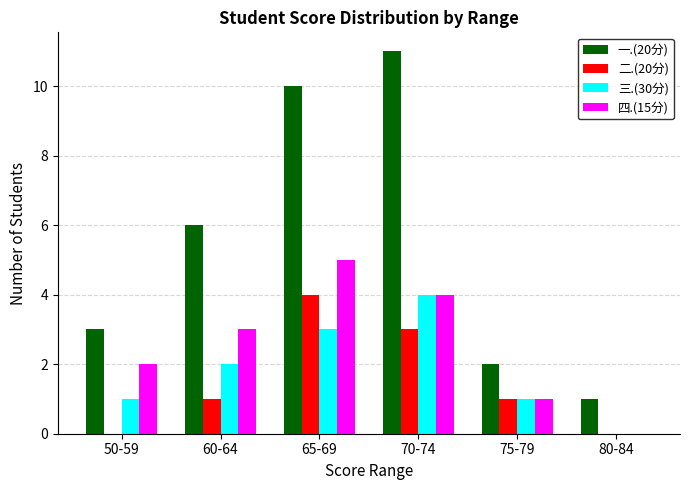

What is the difference between the 一.(20分) values at 75-79 and 65-69?

8